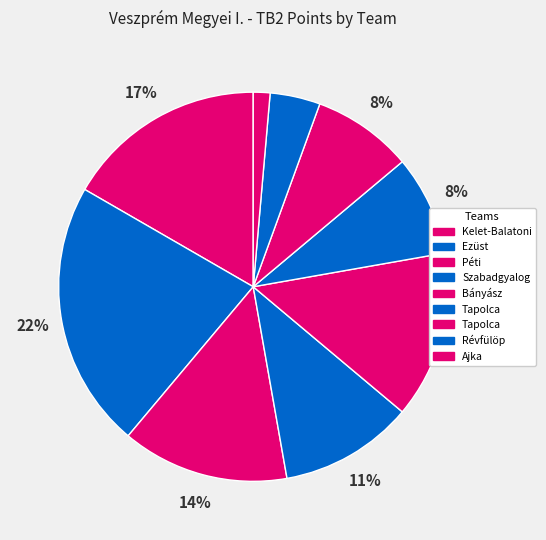

Rank the categories by value from highest to lowest.

Ezüst Huszár-Eplény Sakk Egyesület, Kelet-Balatoni Sakk Egyesület, Péti Munkás Testedzők Egyesülete, Bányász Sportkör Ajka, Szabadgyalog Sakkegyesület Pápa, Tapolca Kölcsey Nyomda Sport Egyesület, Tapolca Városi Sport Egyesület II., Révfülöp Nagyközségi Sport Egyesület, Ajka Városi Amatőr-Schnur Sakkegylet